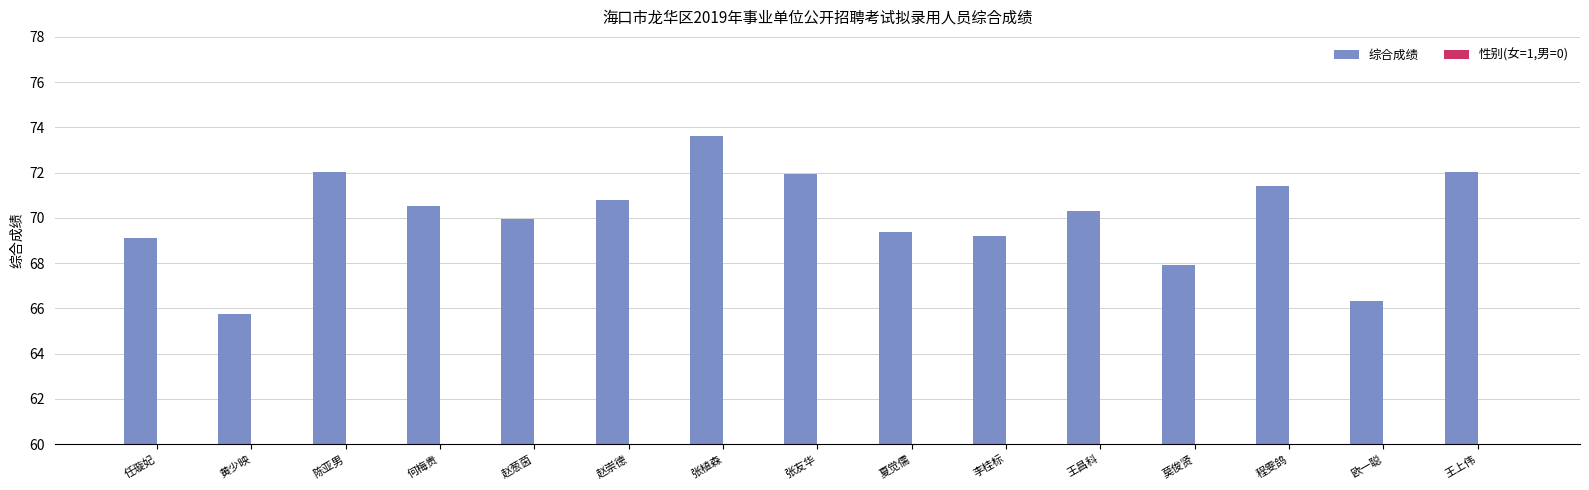

Is it true that 综合成绩 equals 125.3 at 王上伟?

False